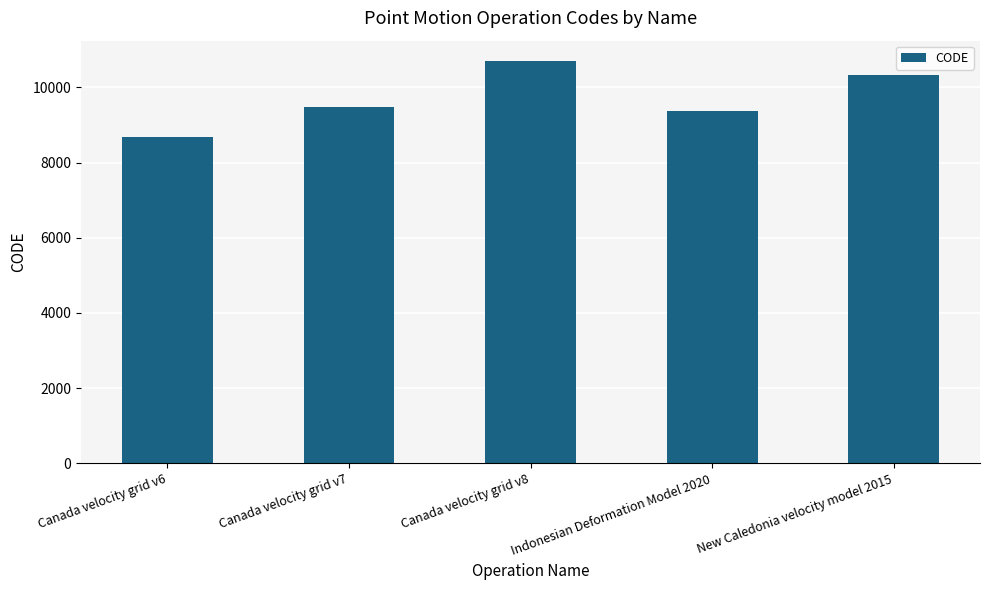

List the labels in order of value, smallest first.

Canada velocity grid v6, Indonesian Deformation Model 2020, Canada velocity grid v7, New Caledonia velocity model 2015, Canada velocity grid v8